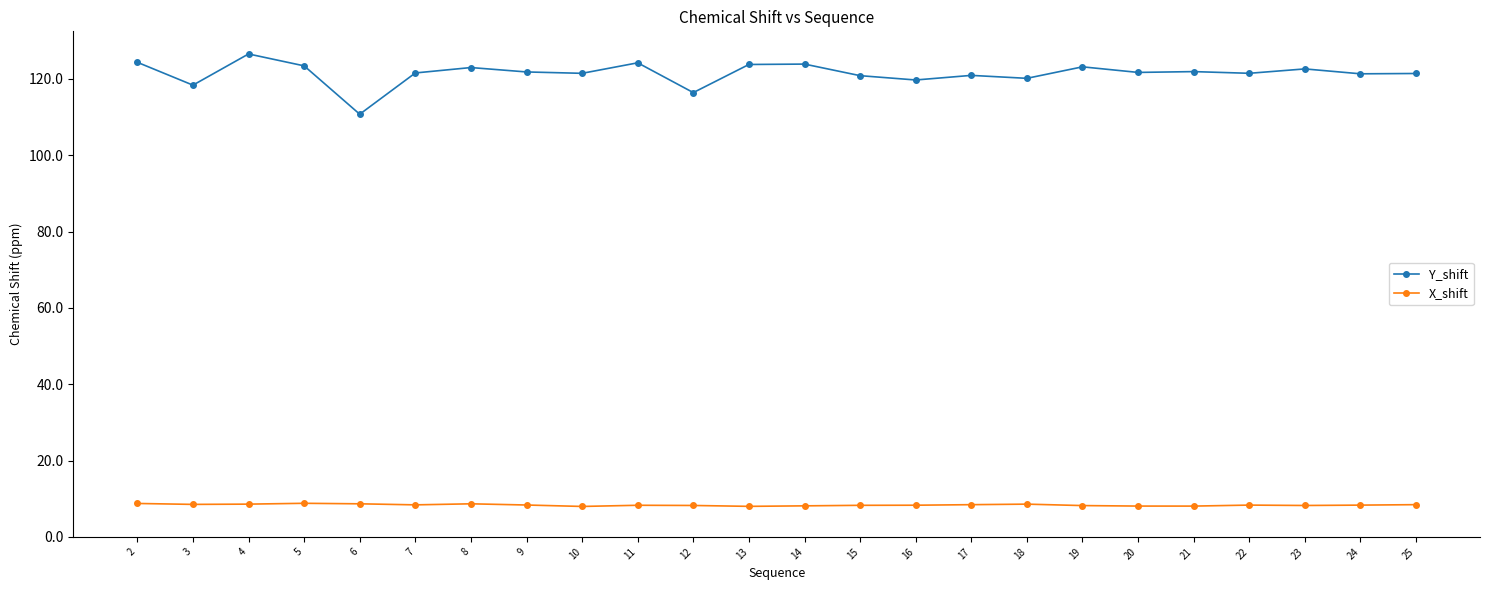

Rank the series by their average value, from highest to lowest.

Y_shift, X_shift